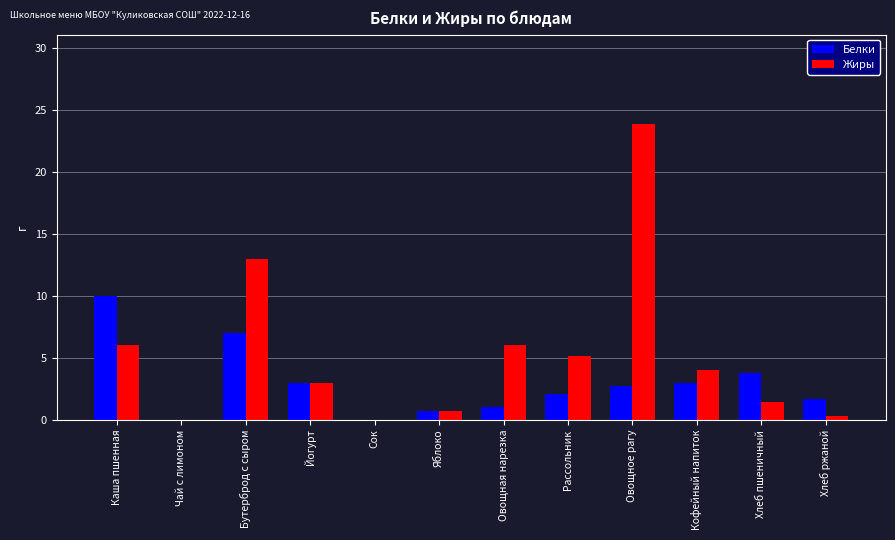

What is the spread (max minus min) of values at Бутерброд с сыром?

6.0